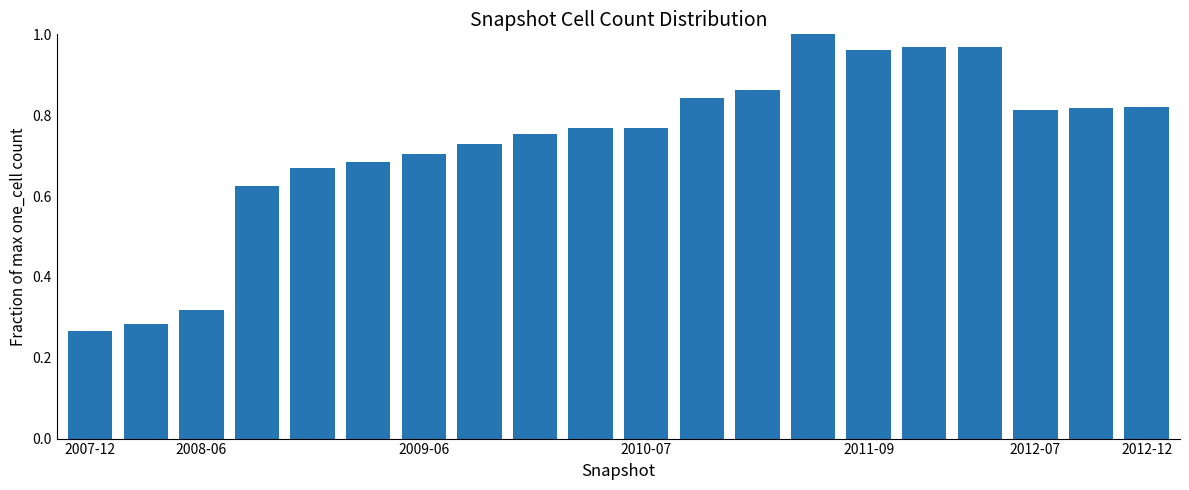

What is the sum of all values?

14.6